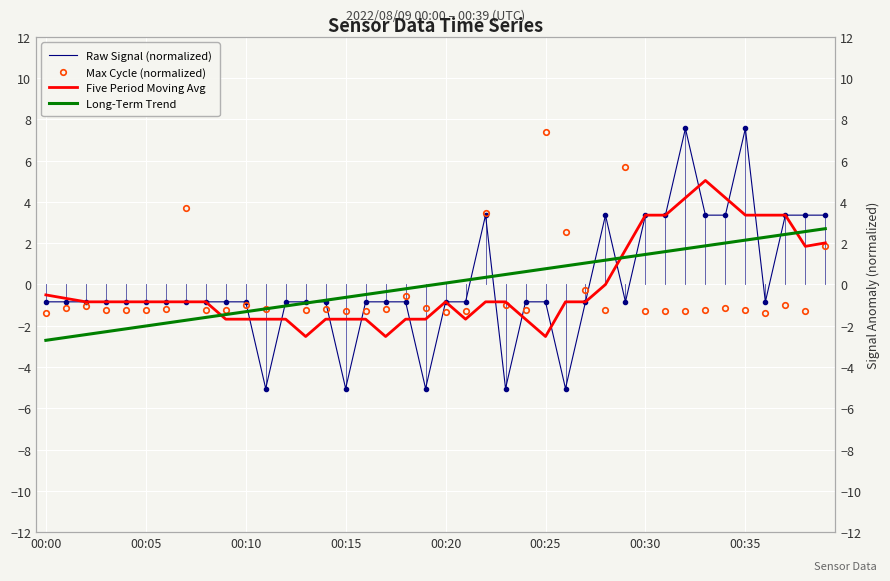

What is the difference between the maximum and minimum values in the Five Period Moving Avg series?

7.6